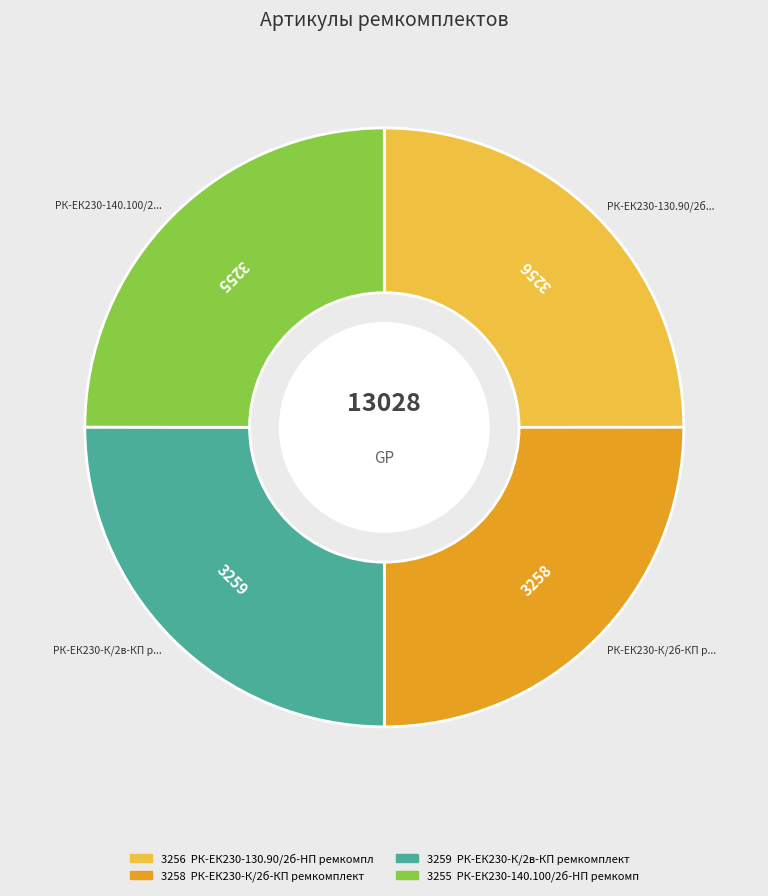

Is there a majority slice in this chart?

No